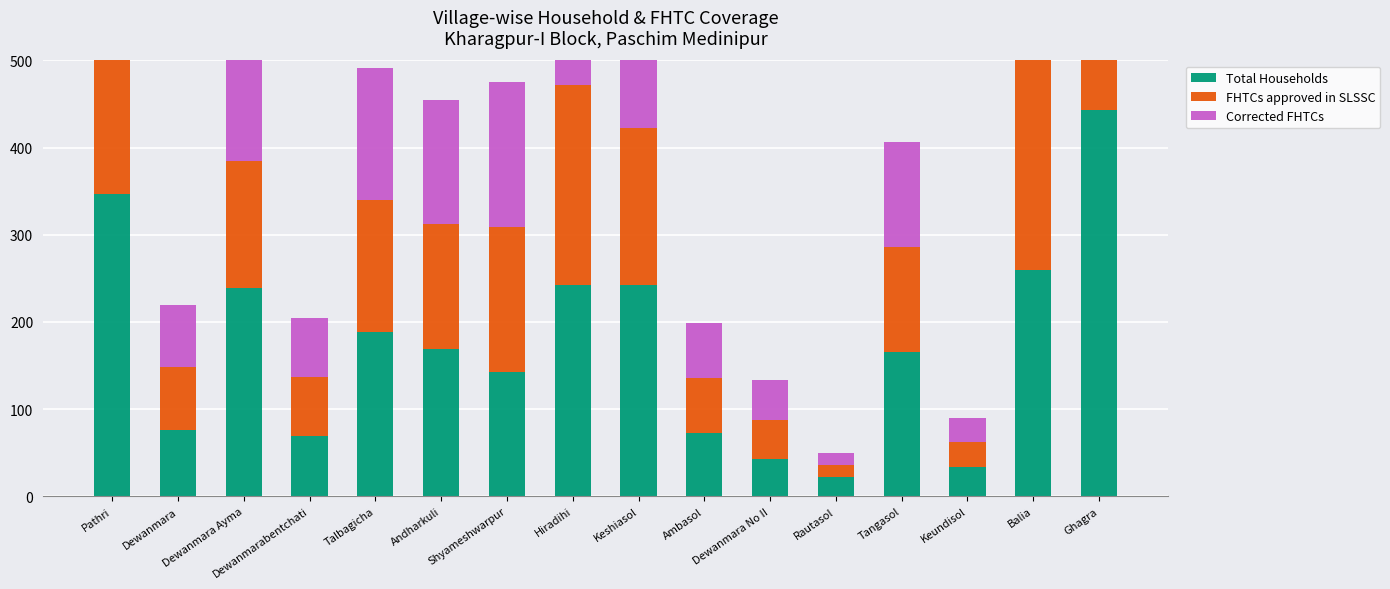

Is the value of Total Households at Shyameshwarpur greater than the value of Corrected FHTCs at Shyameshwarpur?

No